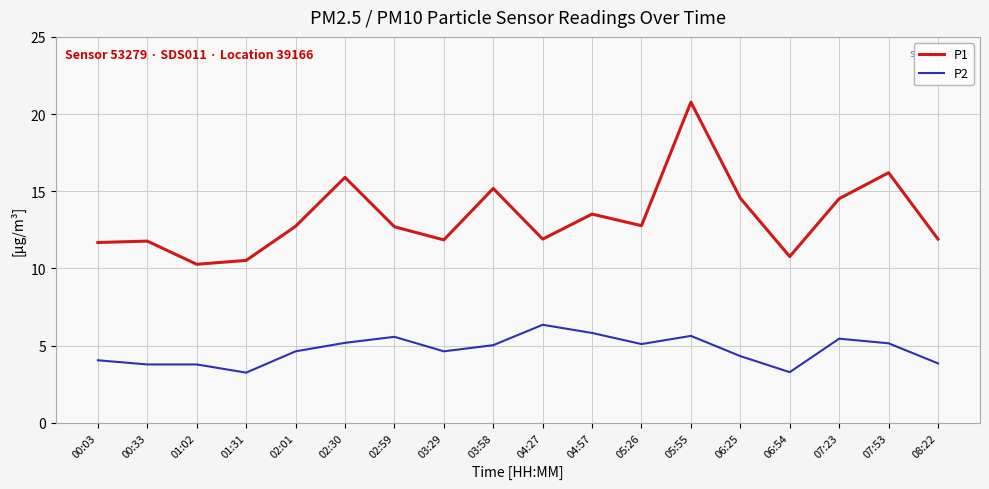

List the series in order of their overall mean, lowest first.

P2, P1